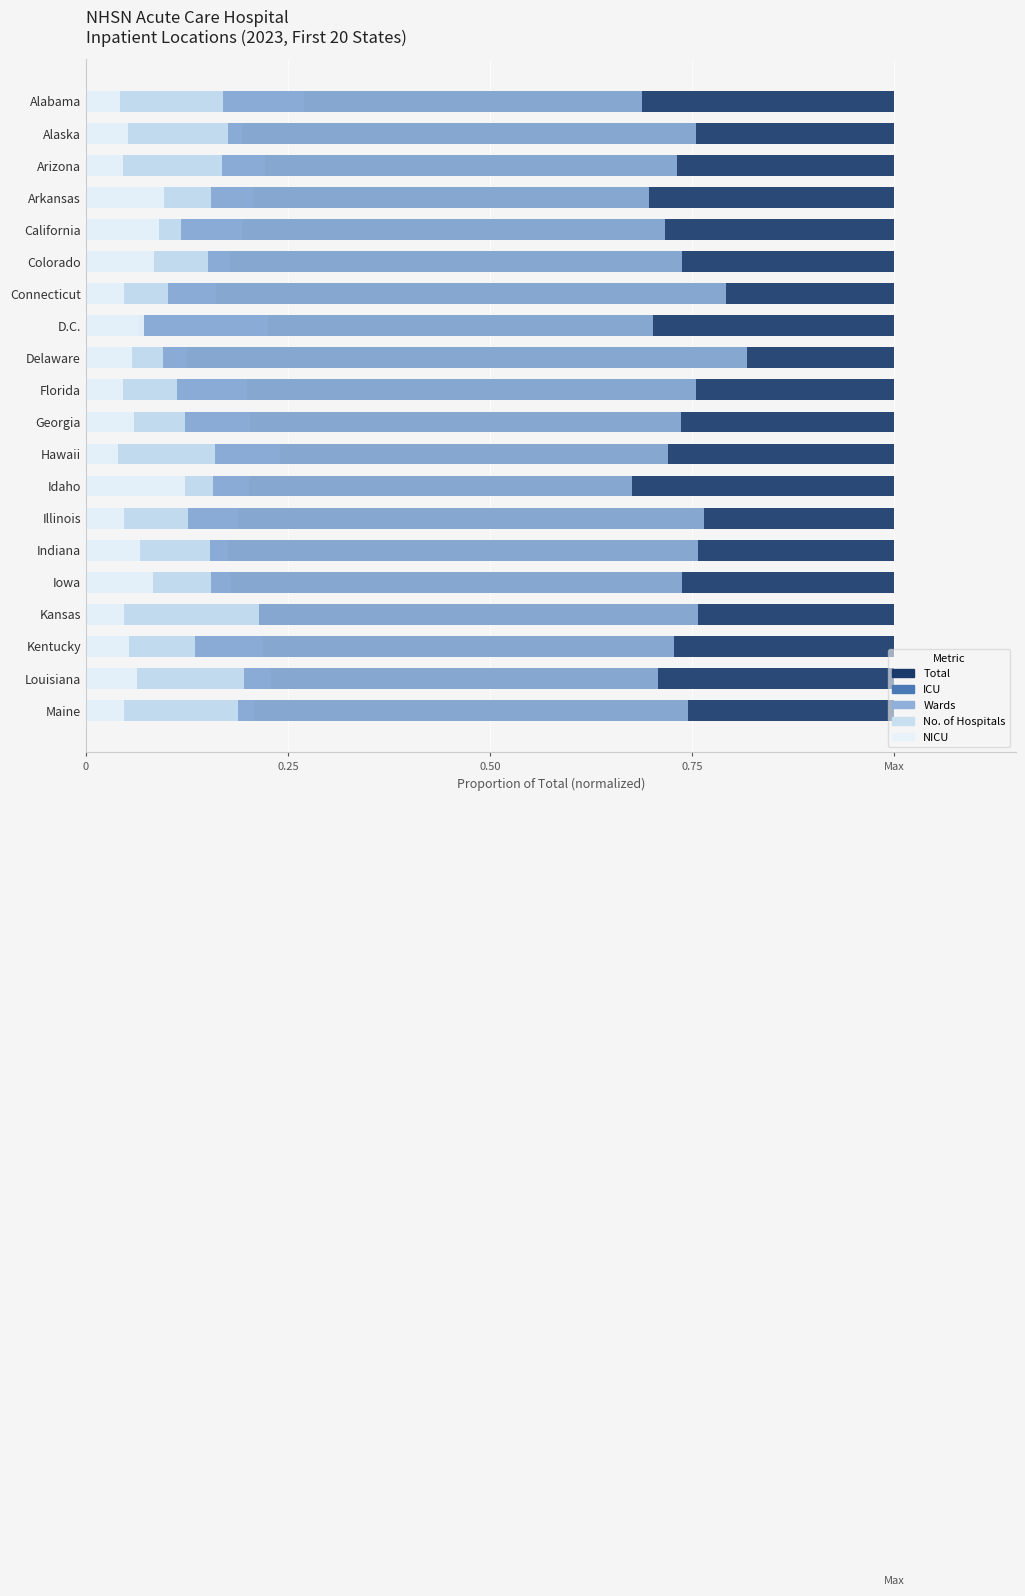

Read the ICU value at Alabama.

0.3